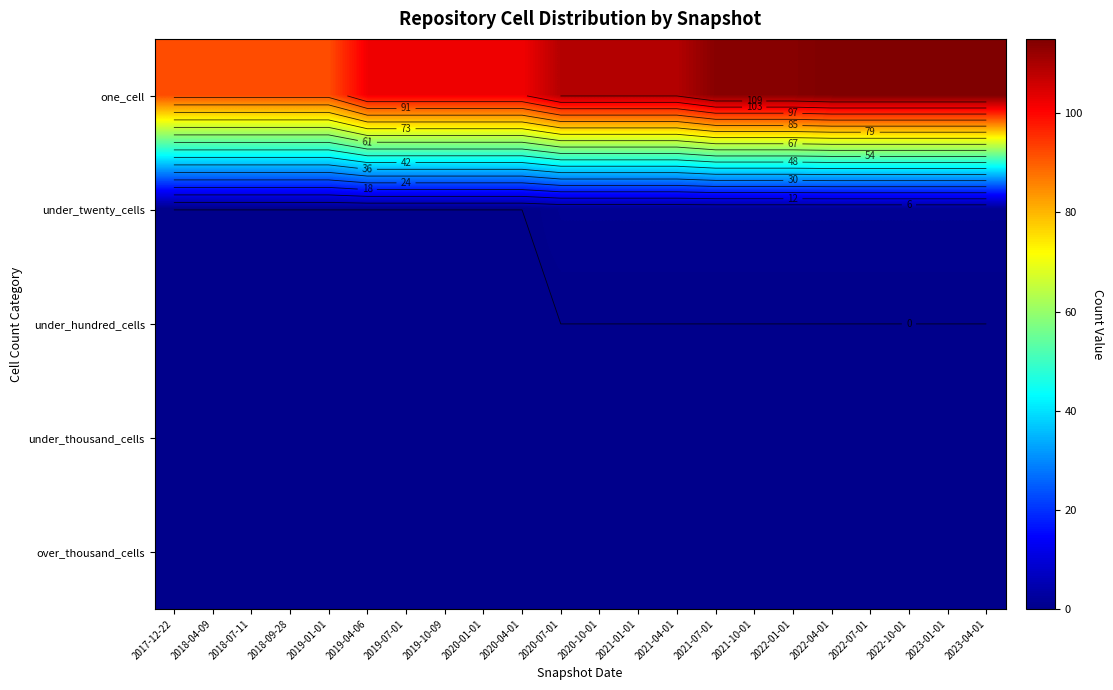

True or false: under_thousand_cells has a value of 0 at 2019-01-01.

True